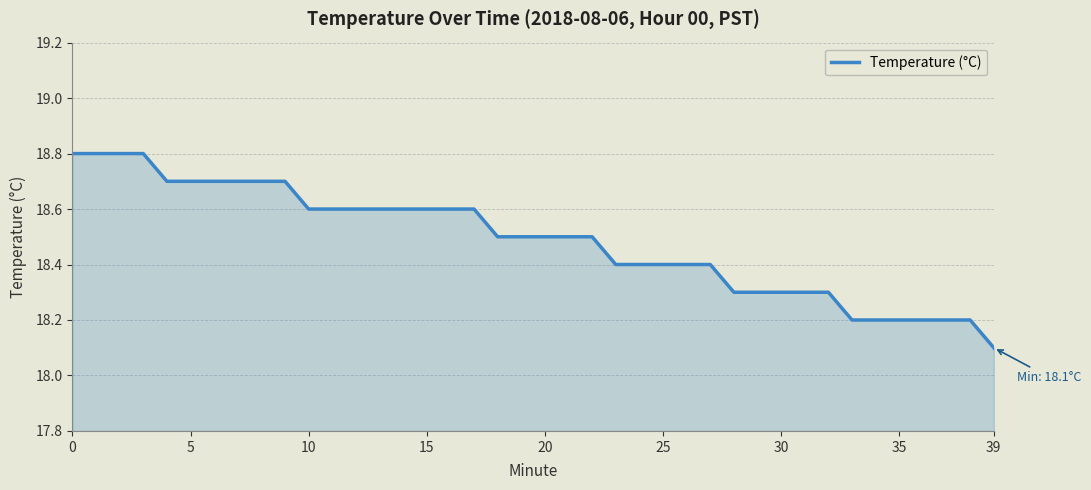

Count the values in the range 18 to 19.

40